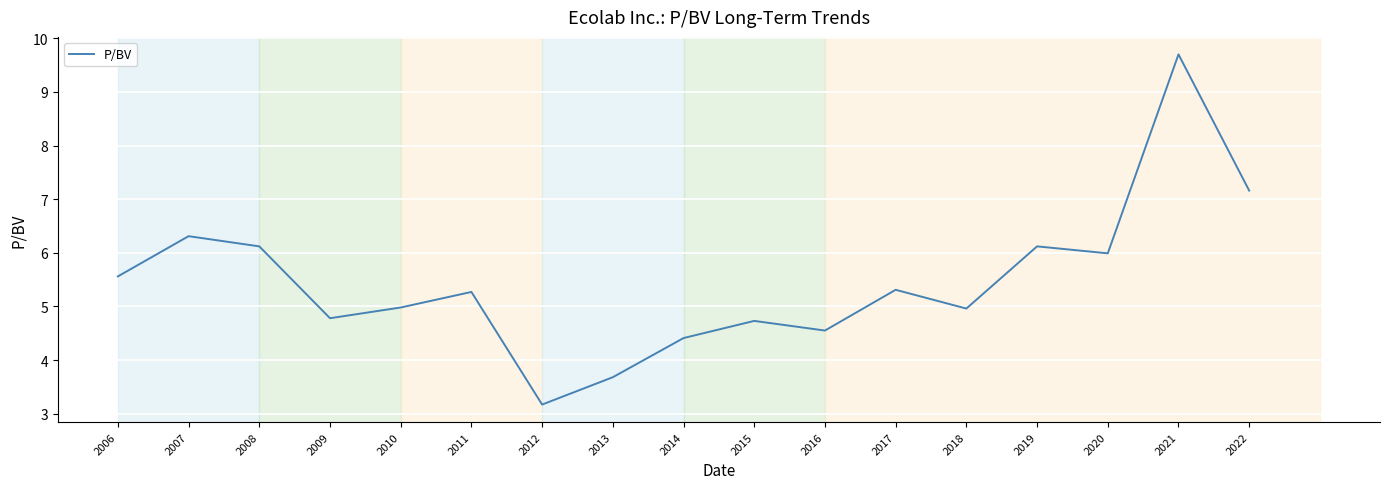

At which category does the chart reach its peak across all series?

2021